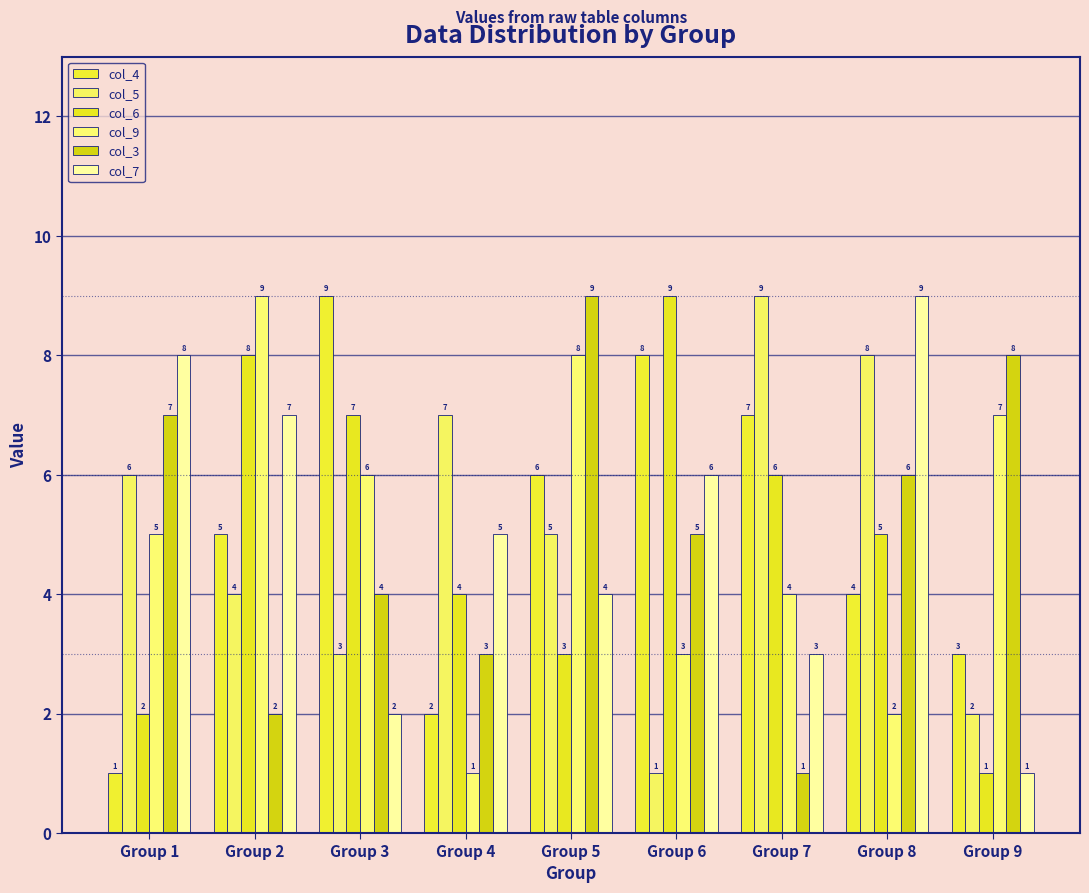

What is the difference between the col_3 values at Group 5 and Group 7?

8